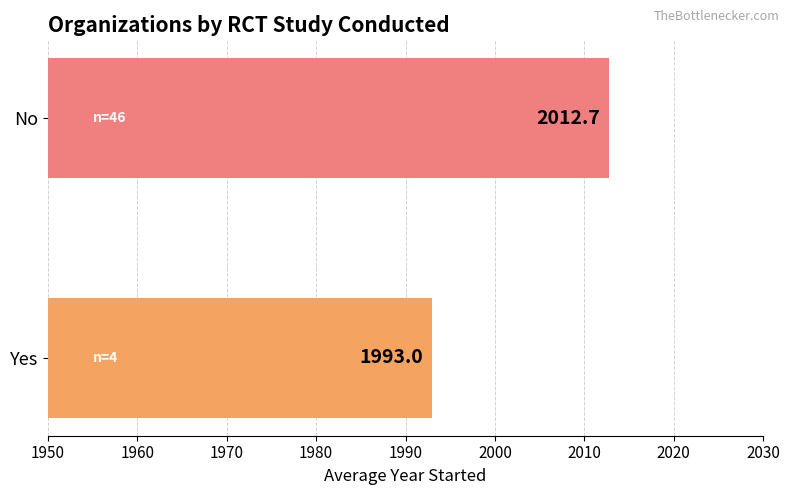

How many bars are there in total?

2